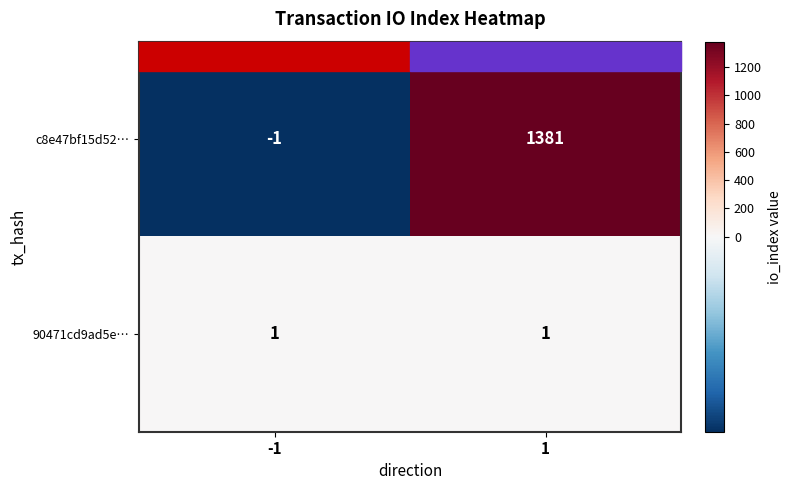

At which category is the sum across all series the highest?

1